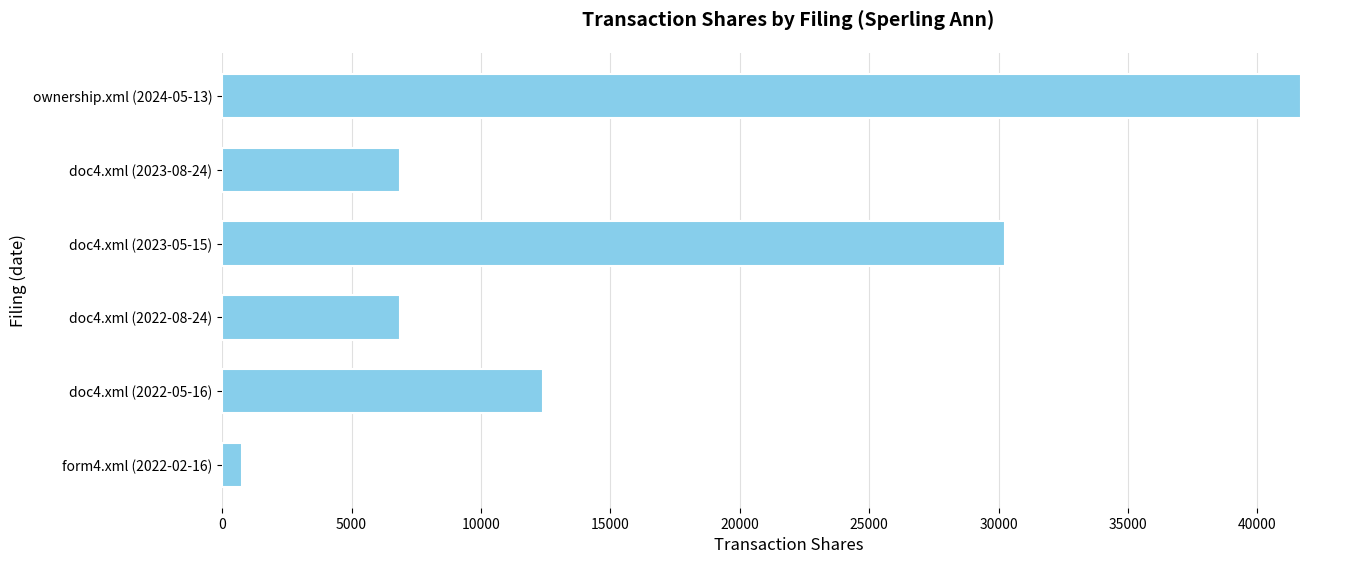

What is the value of the 4th bar from the top?

6887